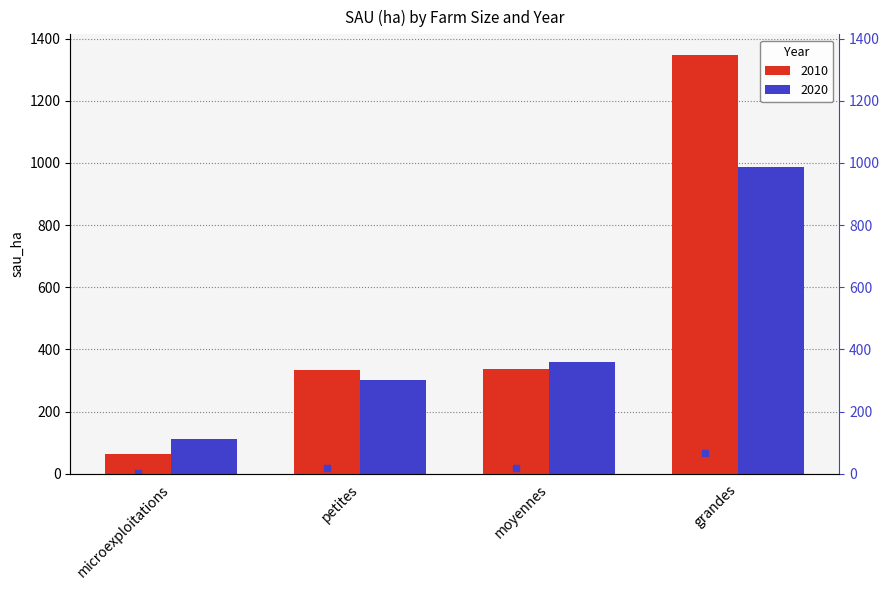

What is the label of the 3rd bar from the right?

petites